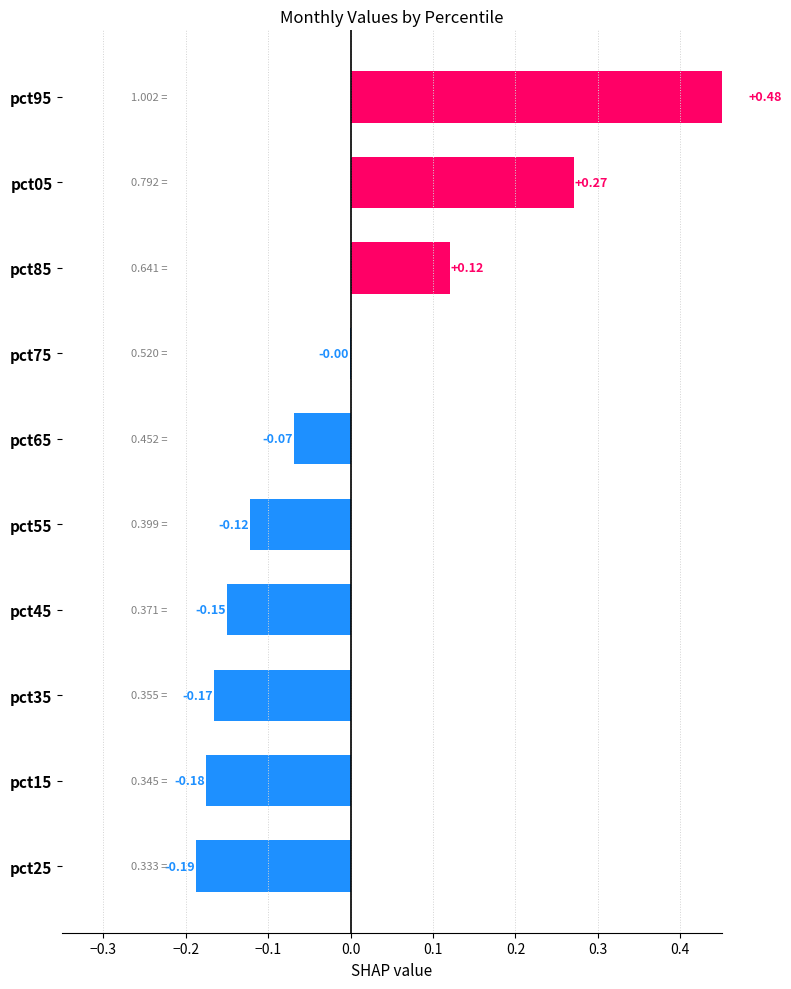

How many values are below zero?

7